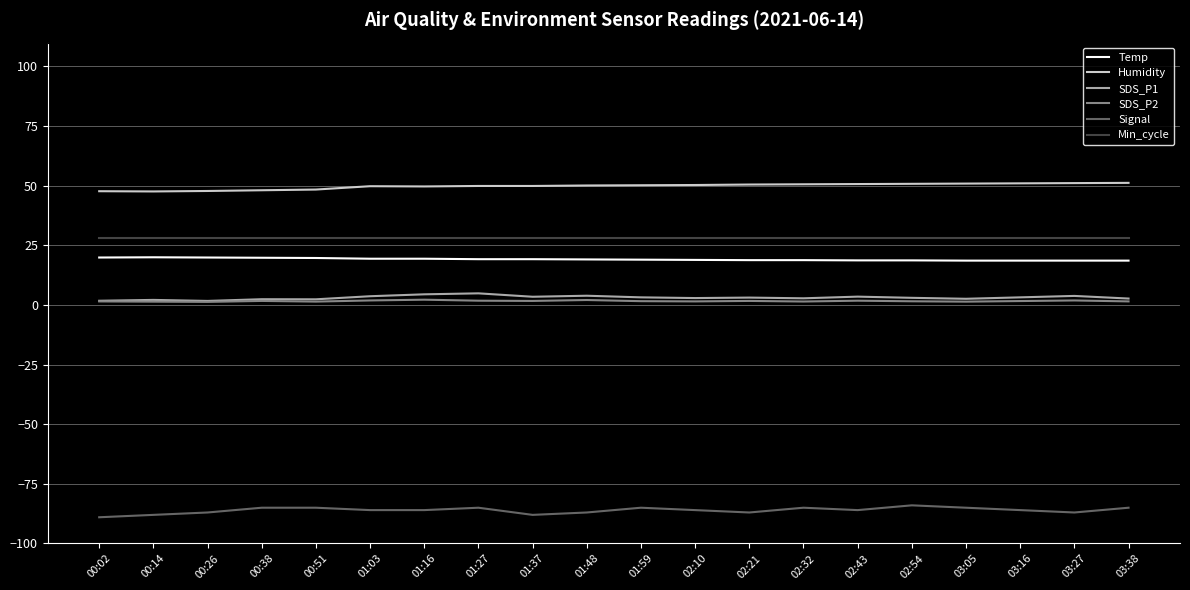

Does the chart have visible grid lines?

Yes